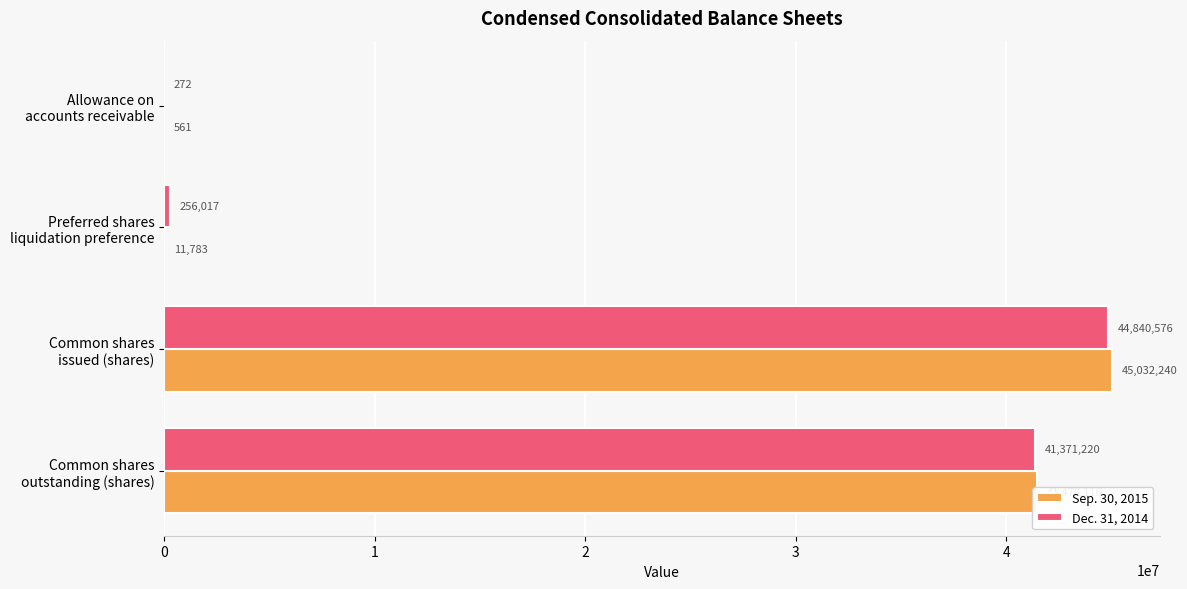

Which series has the largest total across all categories?

Sep. 30, 2015